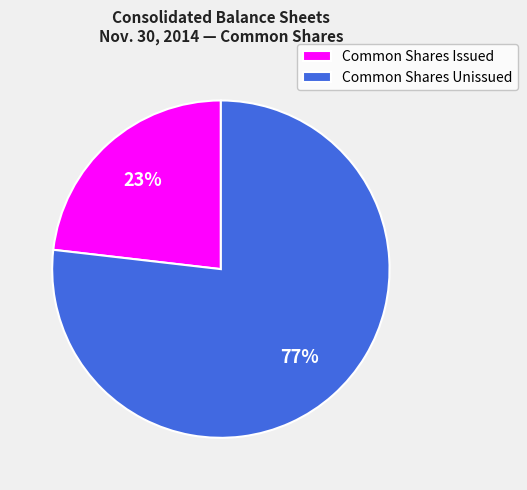

Rank the categories by value from lowest to highest.

Common Shares Issued, Common Shares Unissued